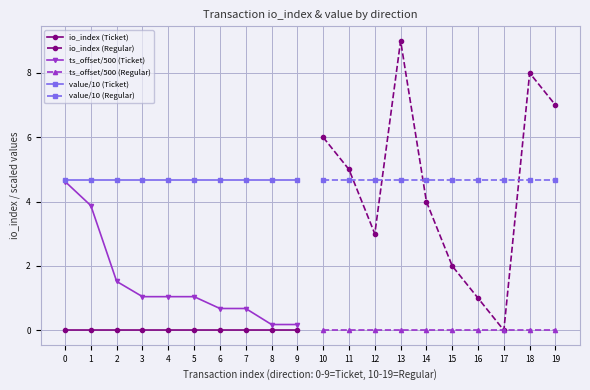

How many data points does each series have?

10